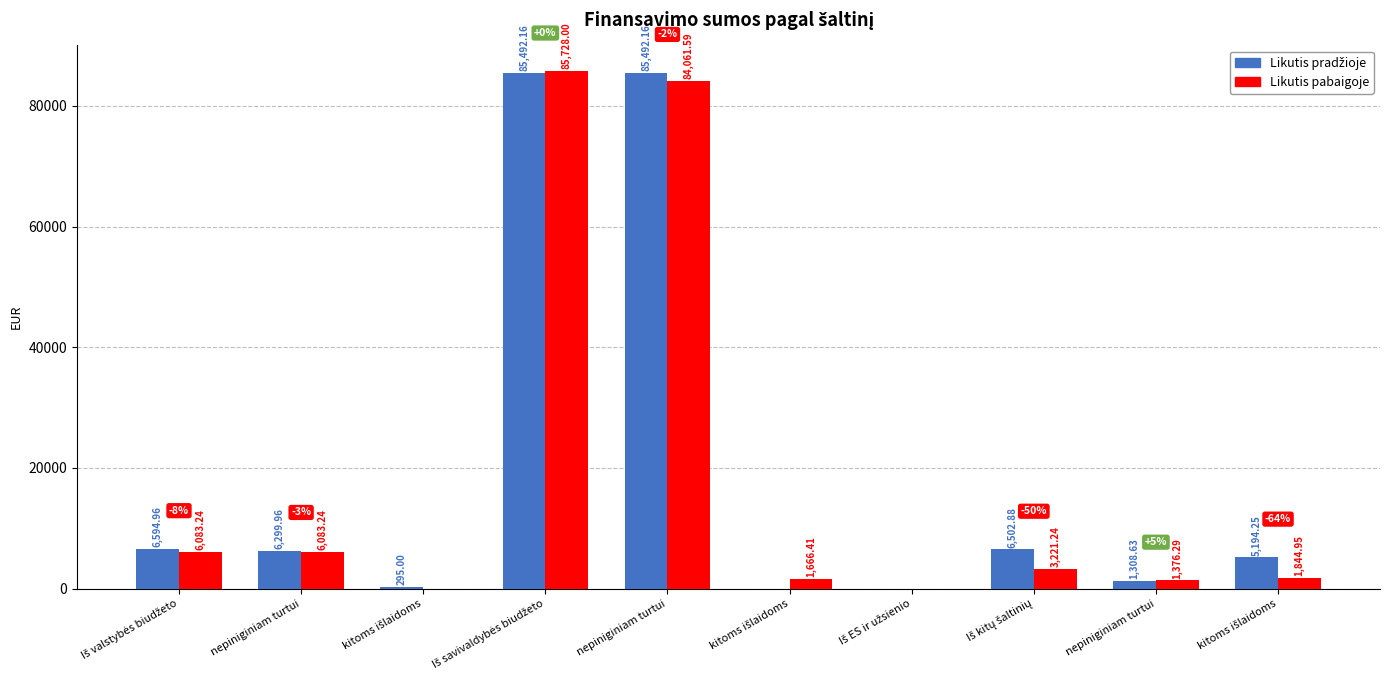

The value of Likutis pabaigoje at Iš ES ir užsienio is 0.0. True or false?

True